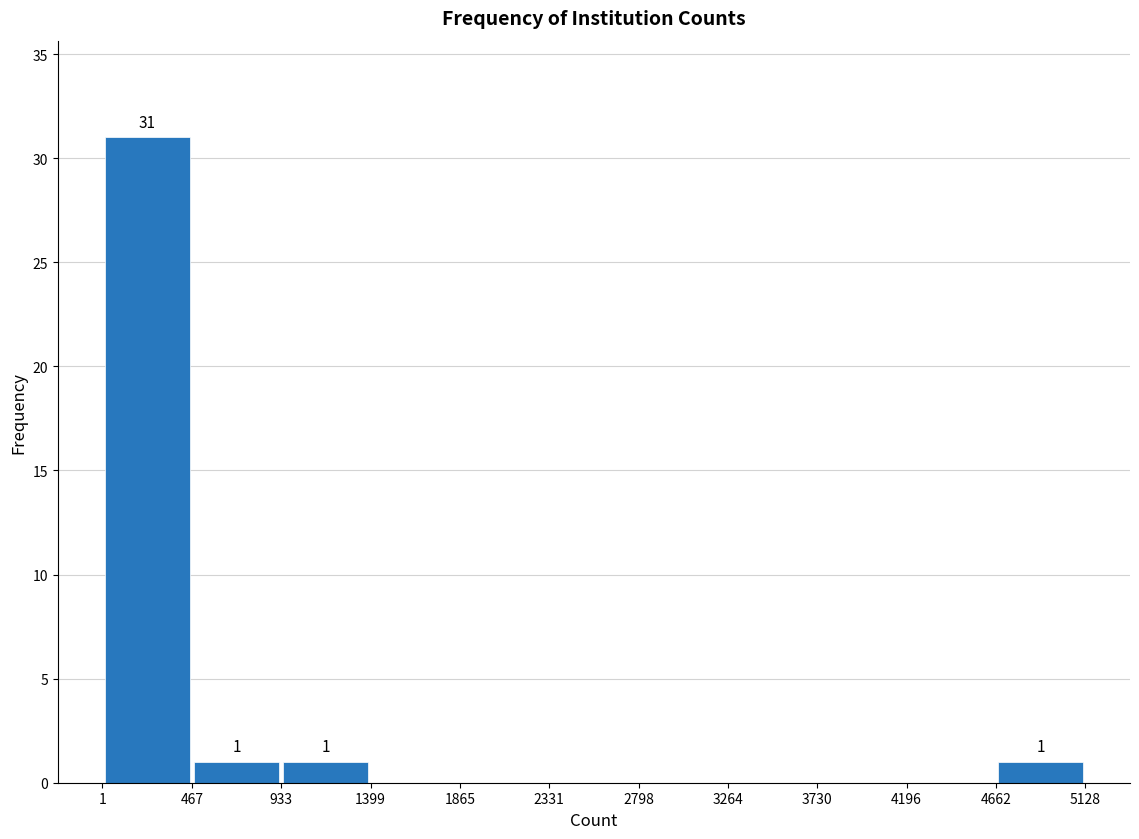

Over which range of the x-axis is the bar tallest?

1 to 467